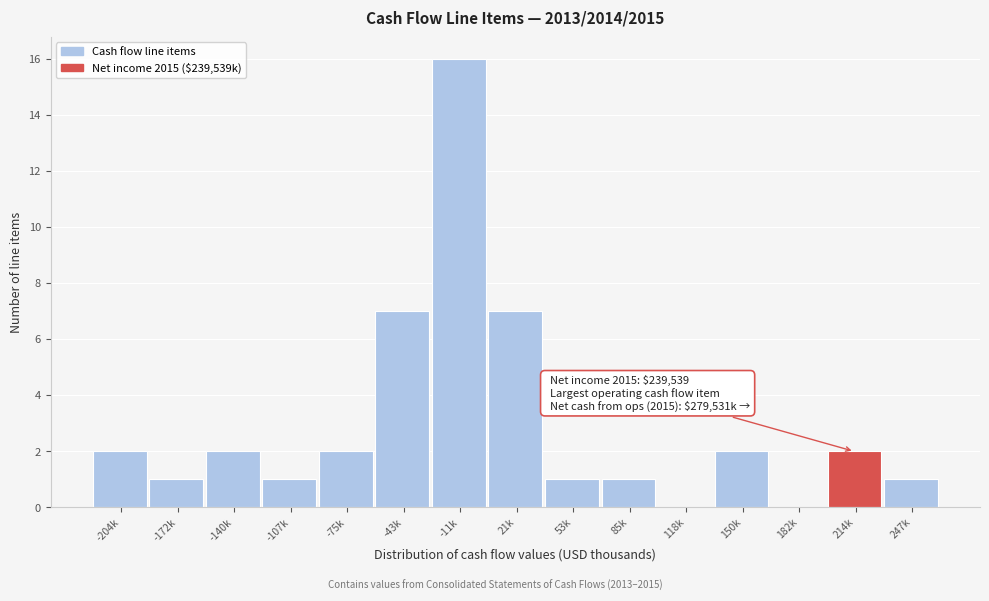

Reading left to right, extract all data points from this chart.

-204k=2	-172k=1	-140k=2	-107k=1	-75k=2	-43k=7	-11k=16	21k=7	53k=1	85k=1	118k=0	150k=2	182k=0	214k=2	247k=1